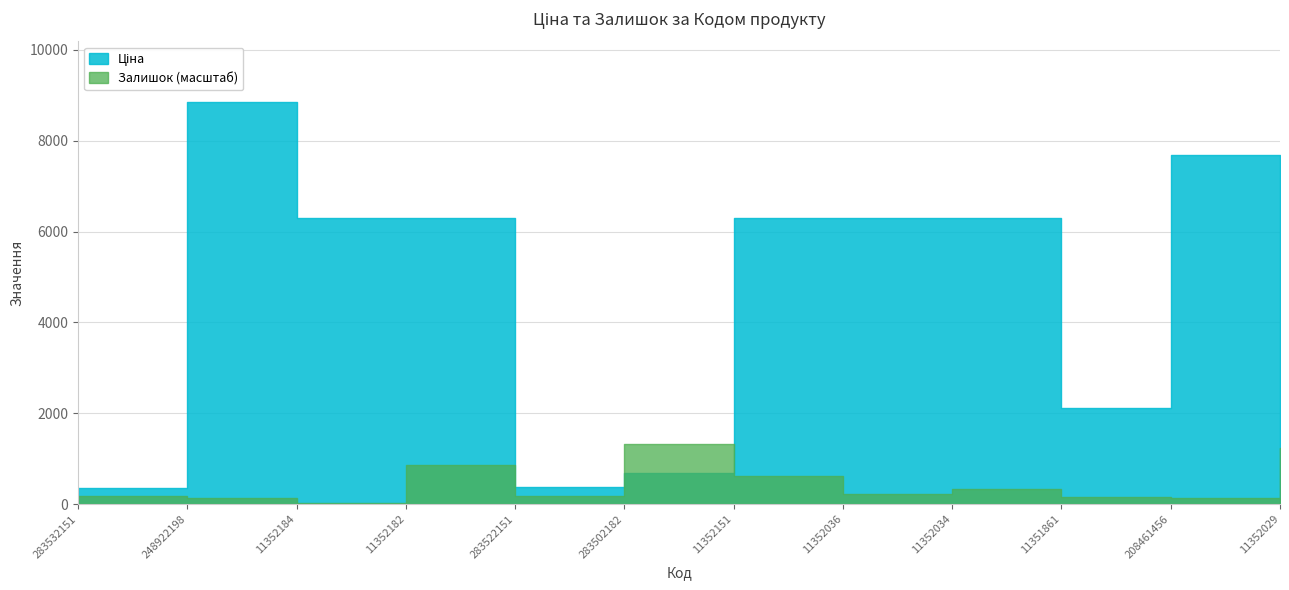

What is the total value across all series at 248922198?

8994.5